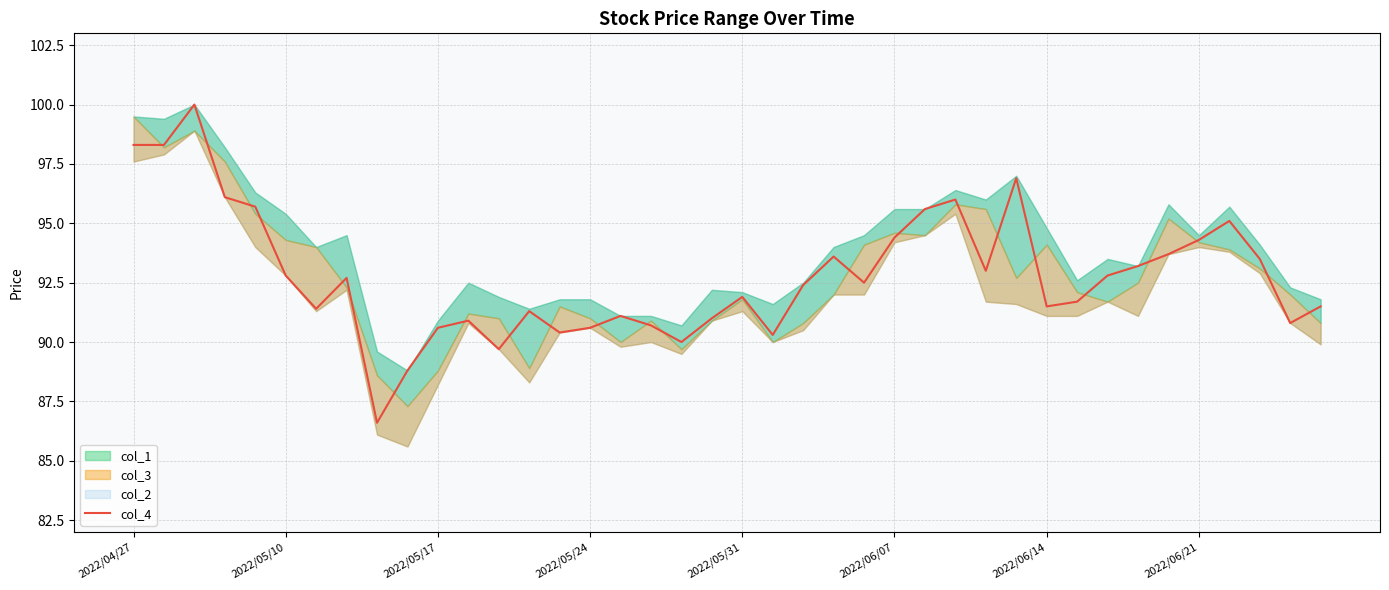

True or false: the data has more than 2 interior local peaks.

True